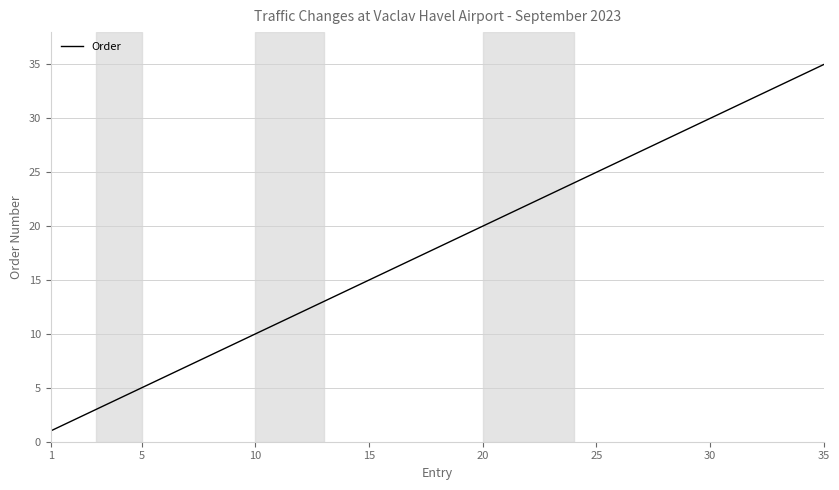

What is the greatest value displayed?

35